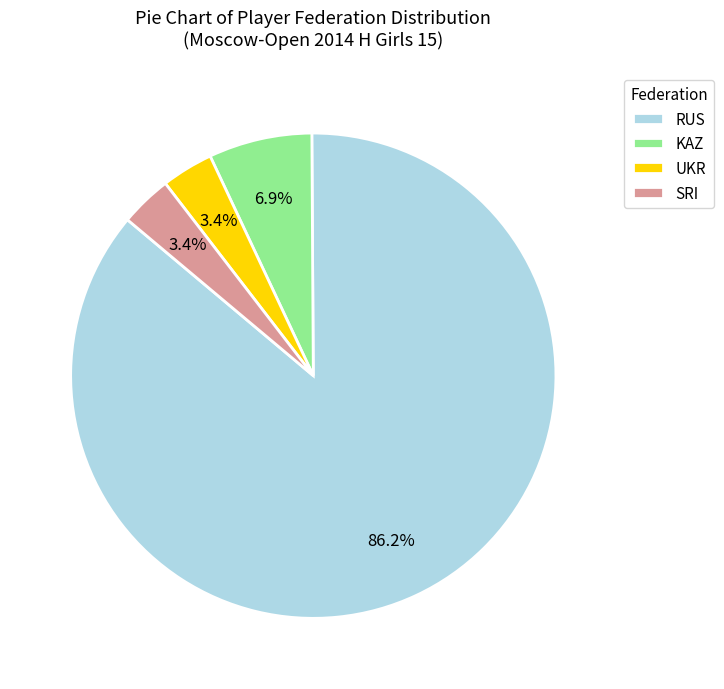

To the nearest percent, what portion does UKR represent?

3%